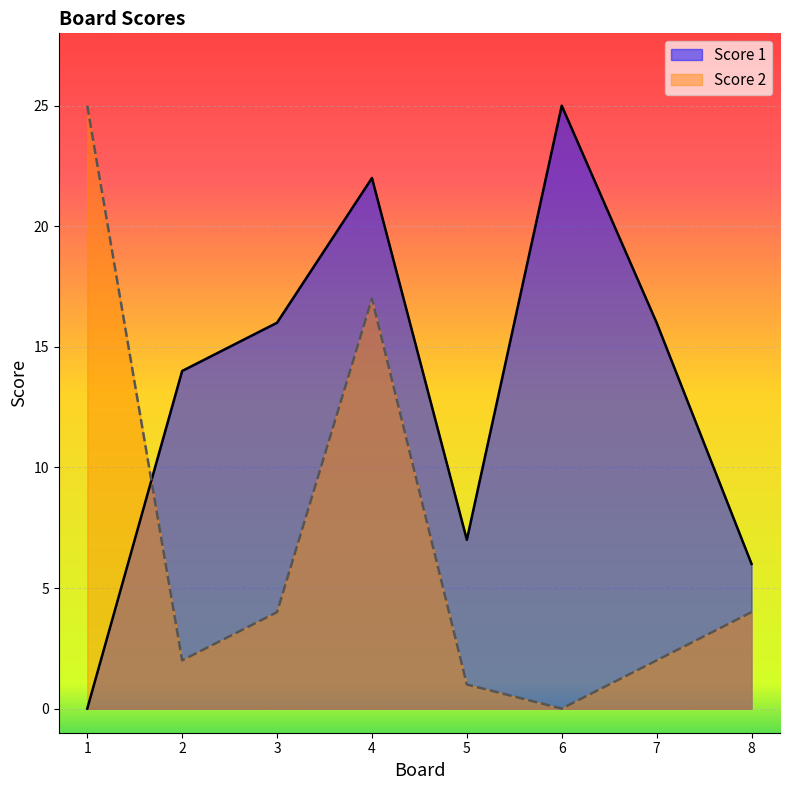

At which label is Score 2 closest to 12?

4